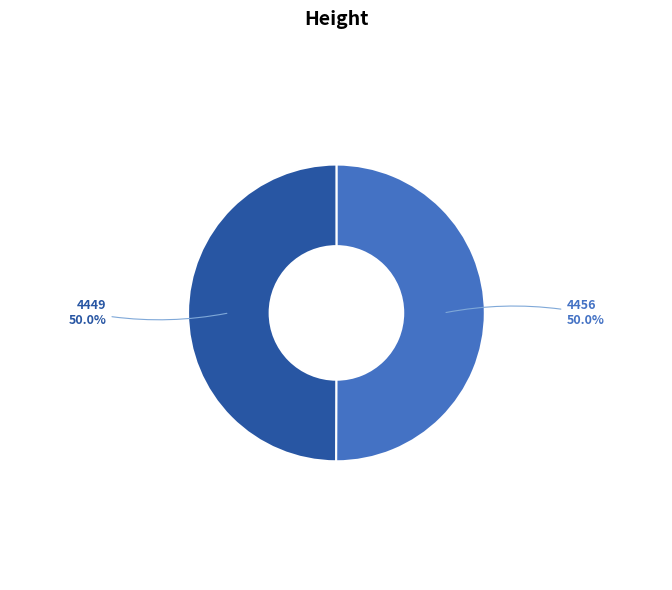

What percentage do 4449 and 4456 together represent?

100.0%